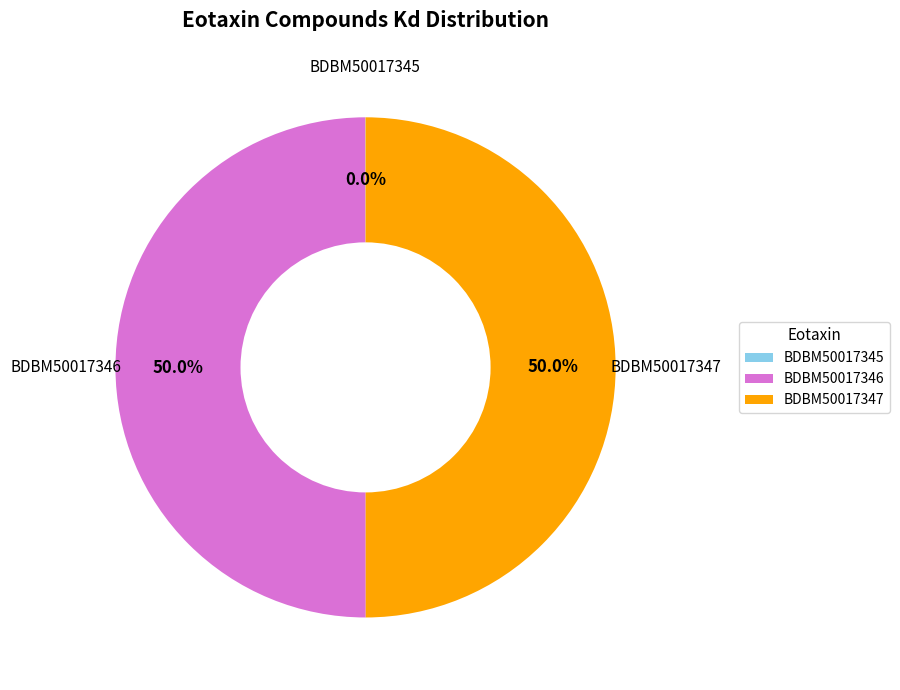

What percentage is the BDBM50017346 slice, to the nearest percent?

50%